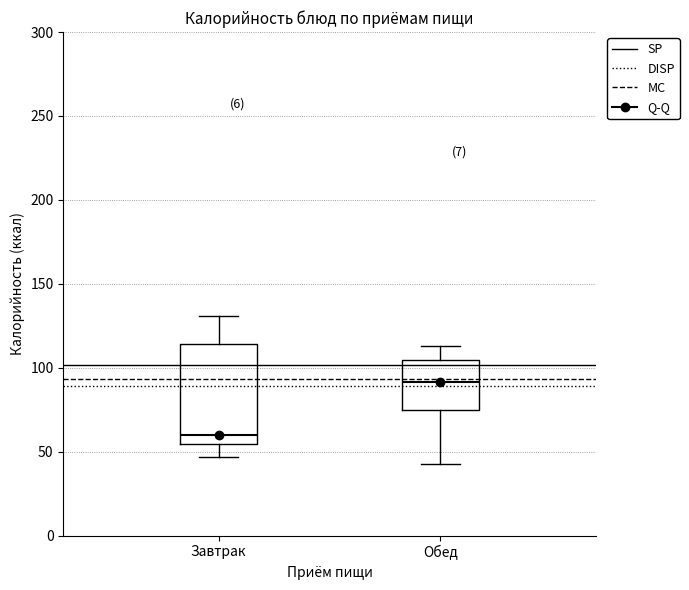

Which box is the tallest, from its lower edge to its upper edge?

Завтрак